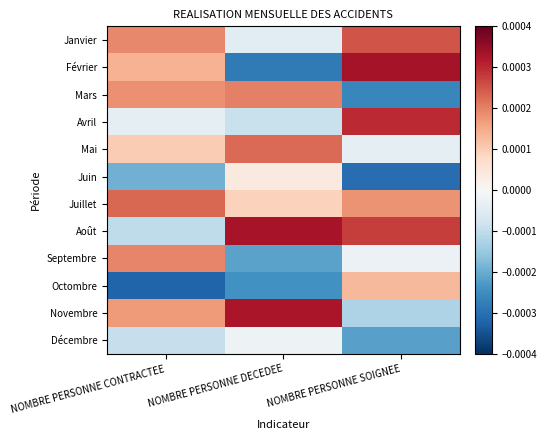

Which series has the largest total across all categories?

Août